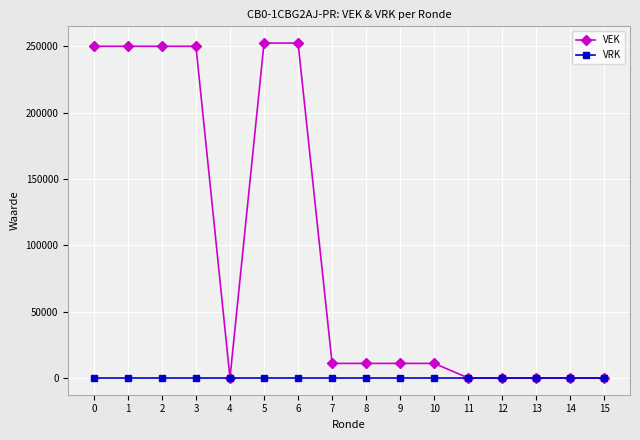

Between 3 and 14, which series saw the biggest shift?

VEK